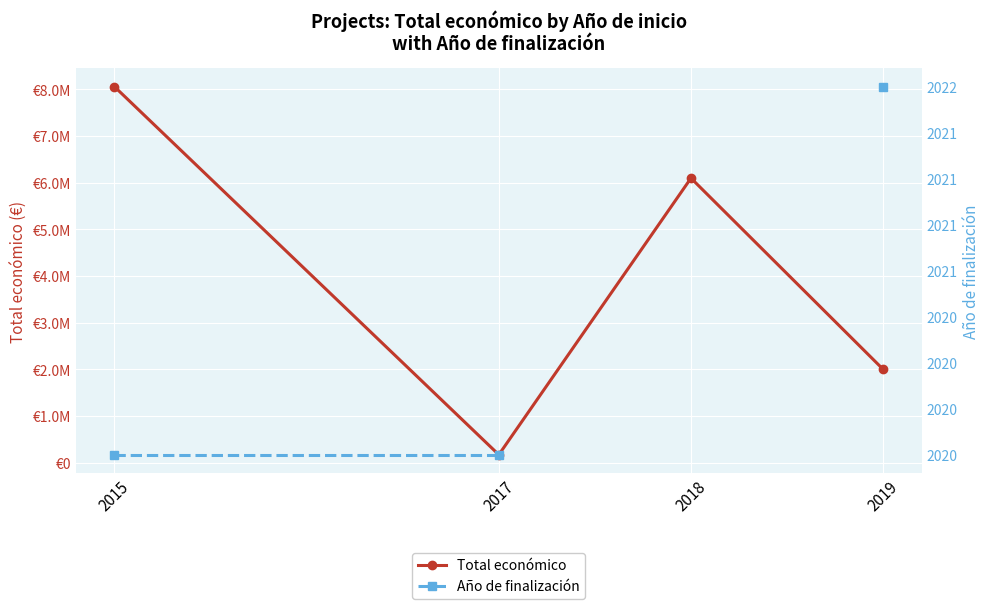

Is it true that Año de finalización equals 949.4 at 2015?

False